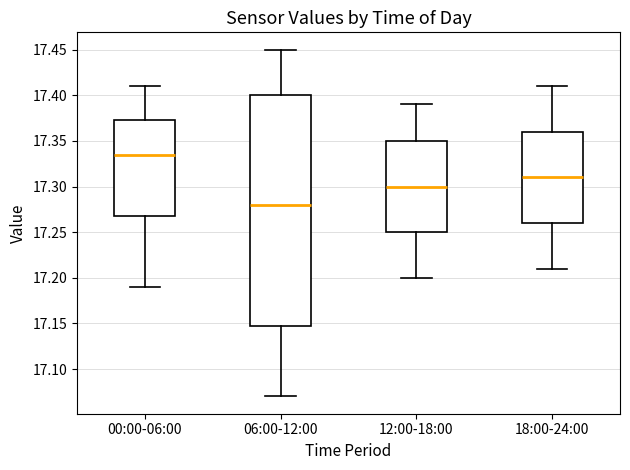

Reading left to right, read every box against the y-axis: the position of its median line, the range the box covers, and the ends of its whiskers. The values are not printed on the chart, so give them approximately, as read against the axis.

00:00-06:00: median 17.335, box 17.270 to 17.375, whiskers 17.190 to 17.410
06:00-12:00: median 17.280, box 17.150 to 17.400, whiskers 17.070 to 17.450
12:00-18:00: median 17.300, box 17.250 to 17.350, whiskers 17.200 to 17.390
18:00-24:00: median 17.310, box 17.260 to 17.360, whiskers 17.210 to 17.410